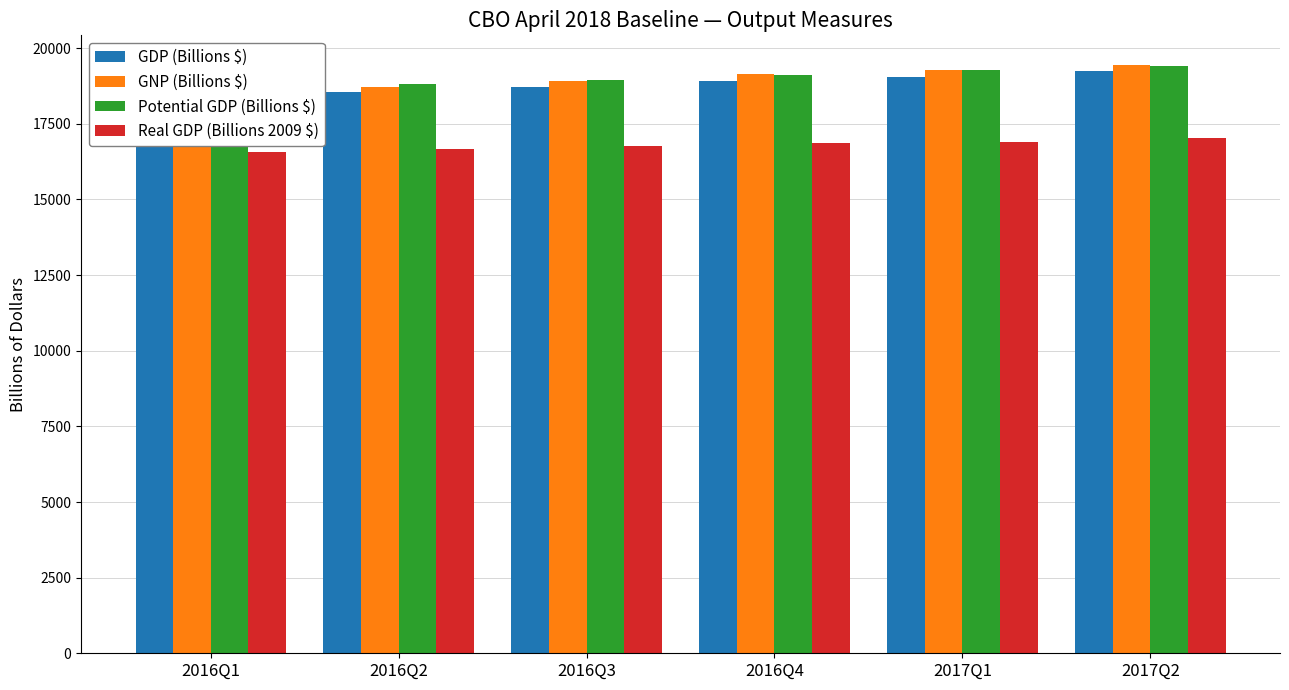

What position from the left is 2017Q1?

5